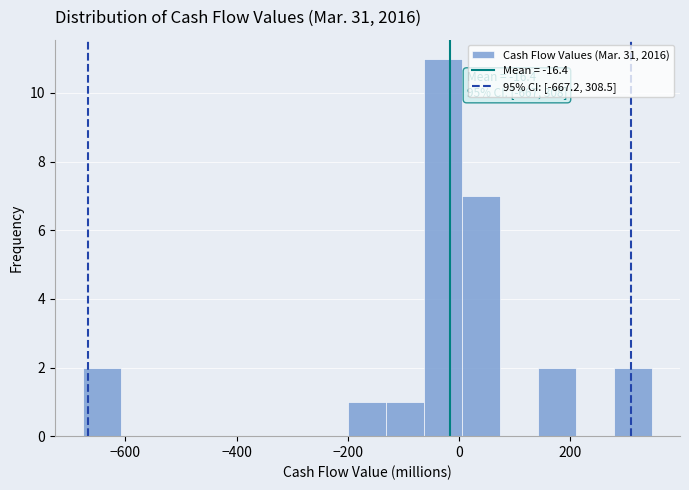

Around what value on the x-axis is the tallest bar? Give the approximate position of its centre, as read against the axis.

-20